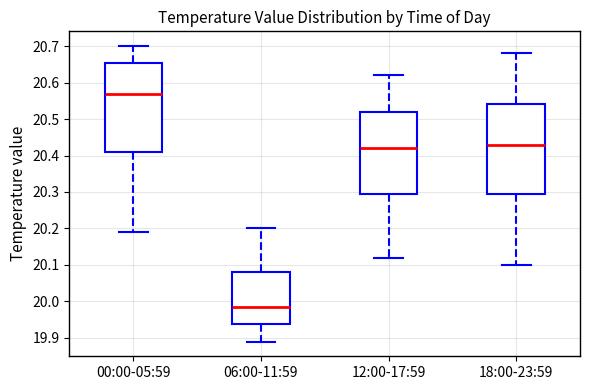

Reading left to right, transcribe this box plot: for each box, give where its median line is, the range the box spans, and where its two whiskers end, as read against the y-axis. The values are not printed on the chart, so give them approximately, as read against the axis.

00:00-05:59: median 20.57, box 20.41 to 20.65, whiskers 20.19 to 20.70
06:00-11:59: median 19.99, box 19.94 to 20.08, whiskers 19.89 to 20.20
12:00-17:59: median 20.42, box 20.30 to 20.52, whiskers 20.12 to 20.62
18:00-23:59: median 20.43, box 20.30 to 20.54, whiskers 20.10 to 20.68